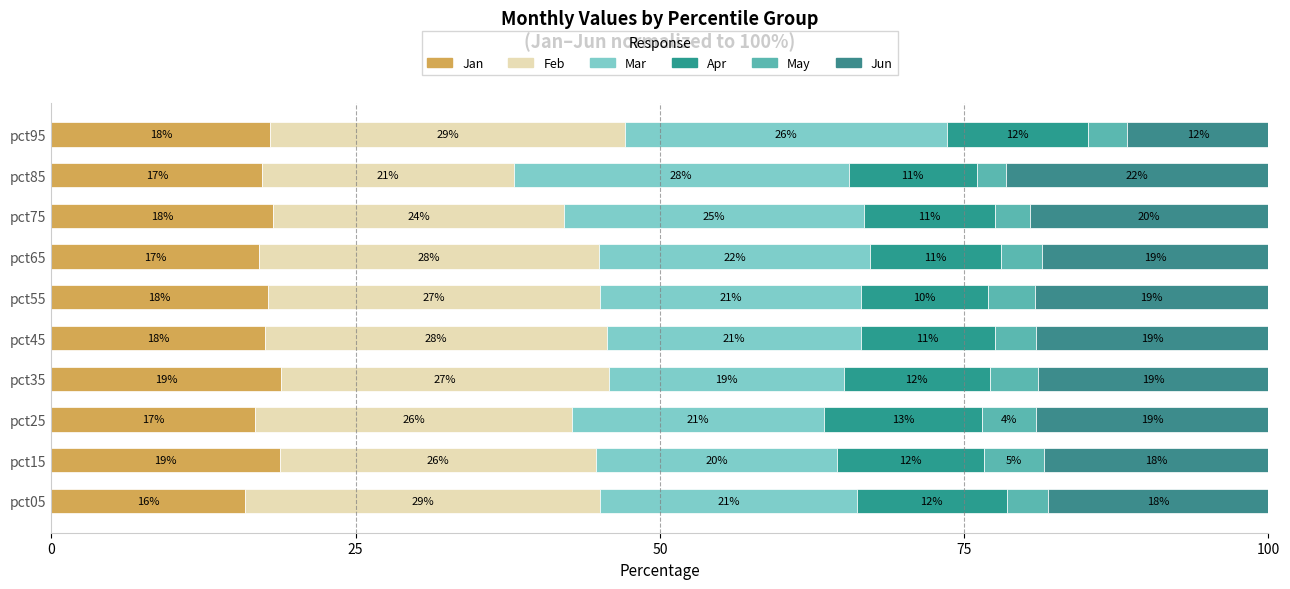

What is the sum of all May values?

35.9